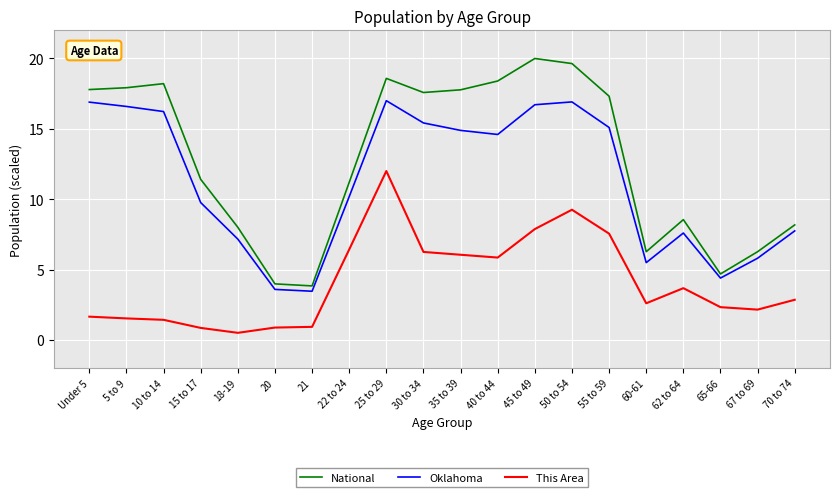

How many lines are shown in the chart?

3